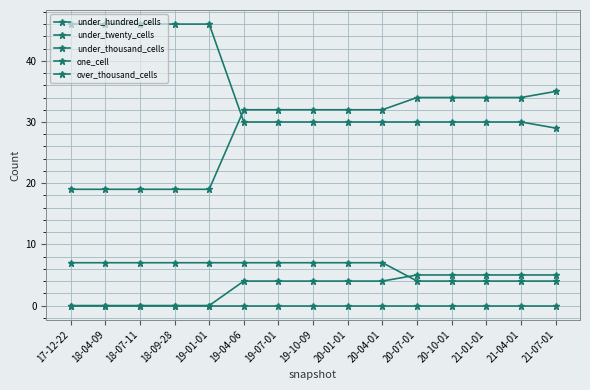

Which series changed the most between 17-12-22 and 20-07-01?

under_twenty_cells